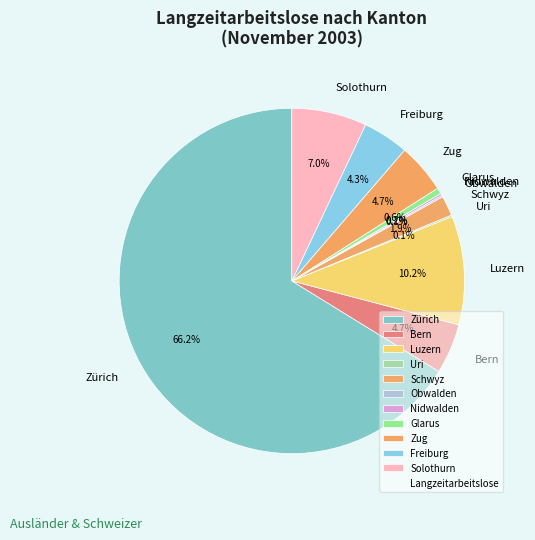

Is the sum of Zürich and Freiburg greater than half?

Yes